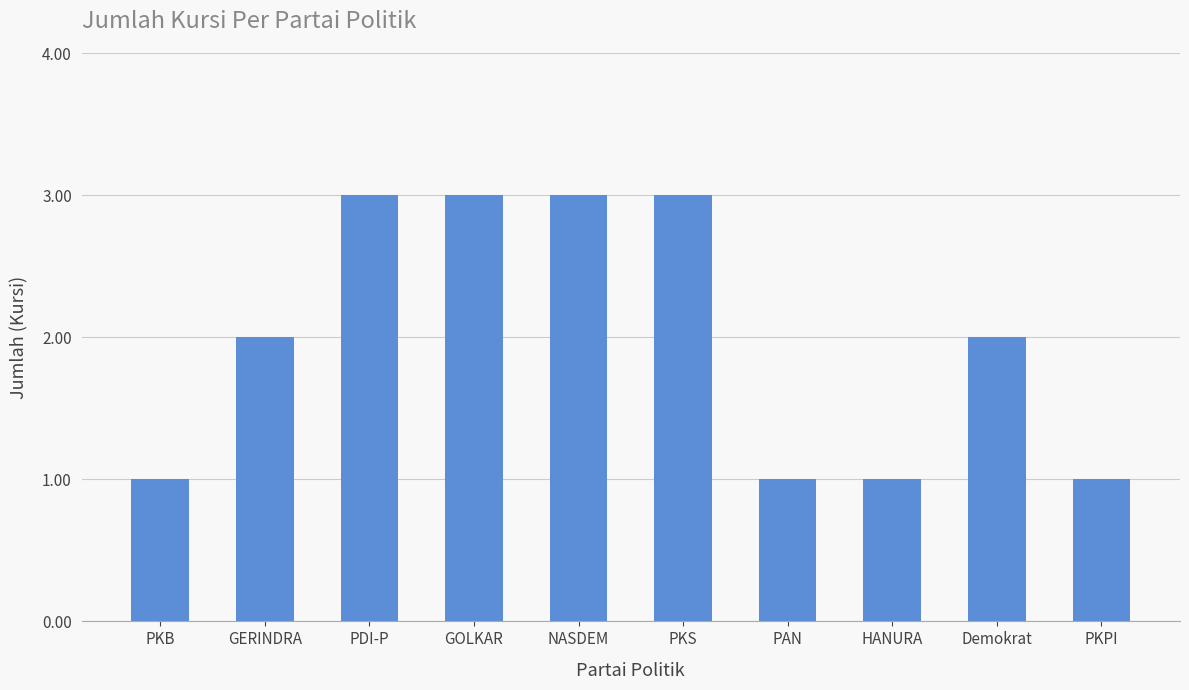

Is it true that the value at HANURA is 2?

False